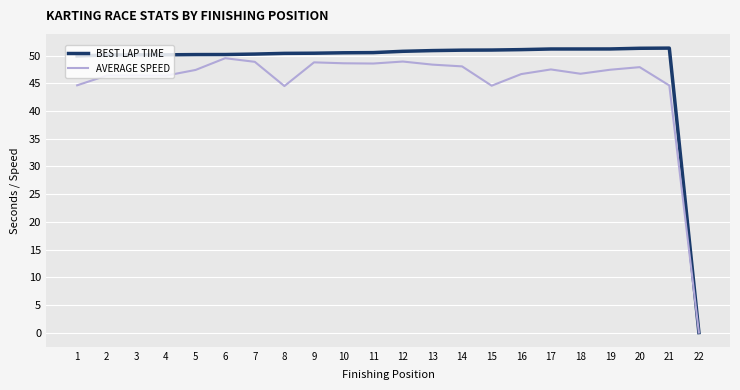

Rank the series by their average value, from lowest to highest.

AVERAGE SPEED, BEST LAP TIME